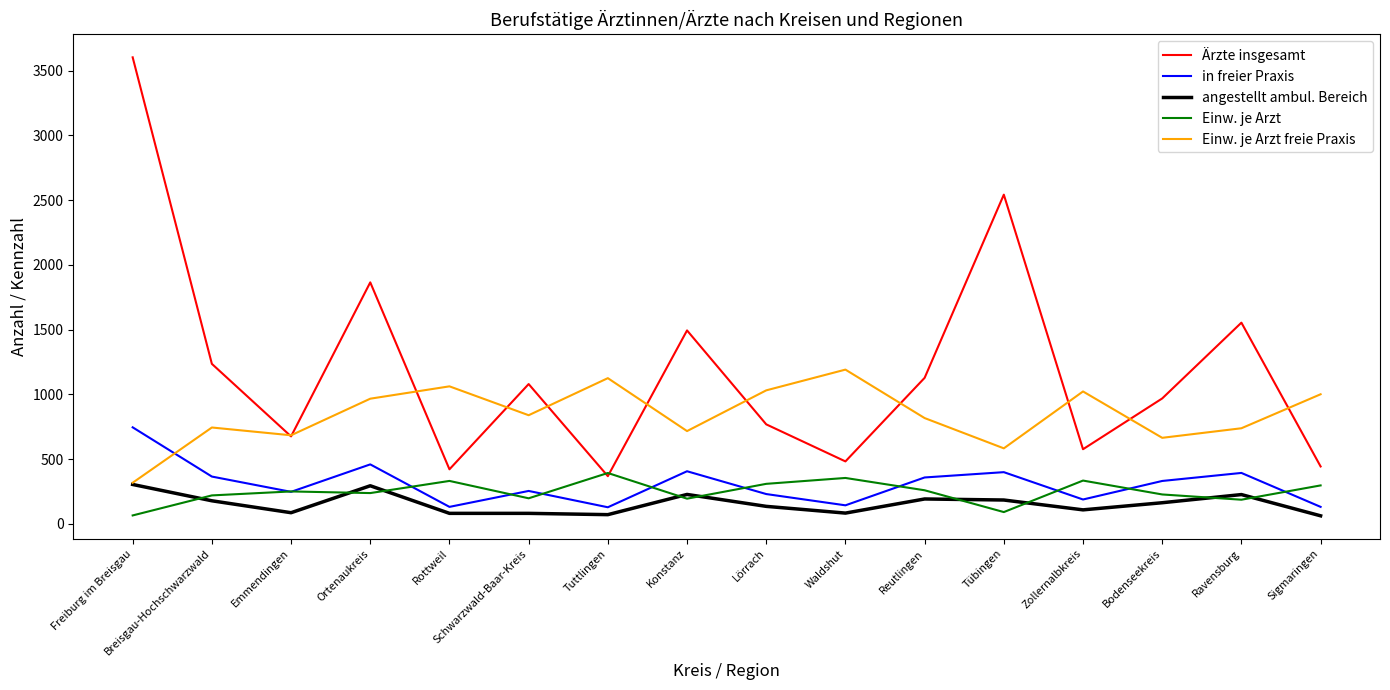

What is the spread (max minus min) of values at Tübingen?

2450.1